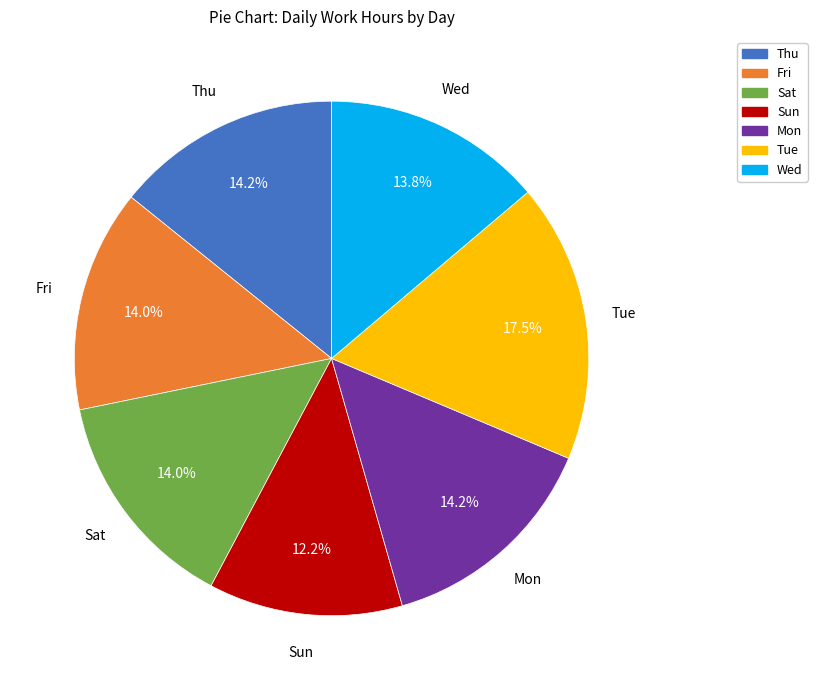

Which slice is the largest?

Tue